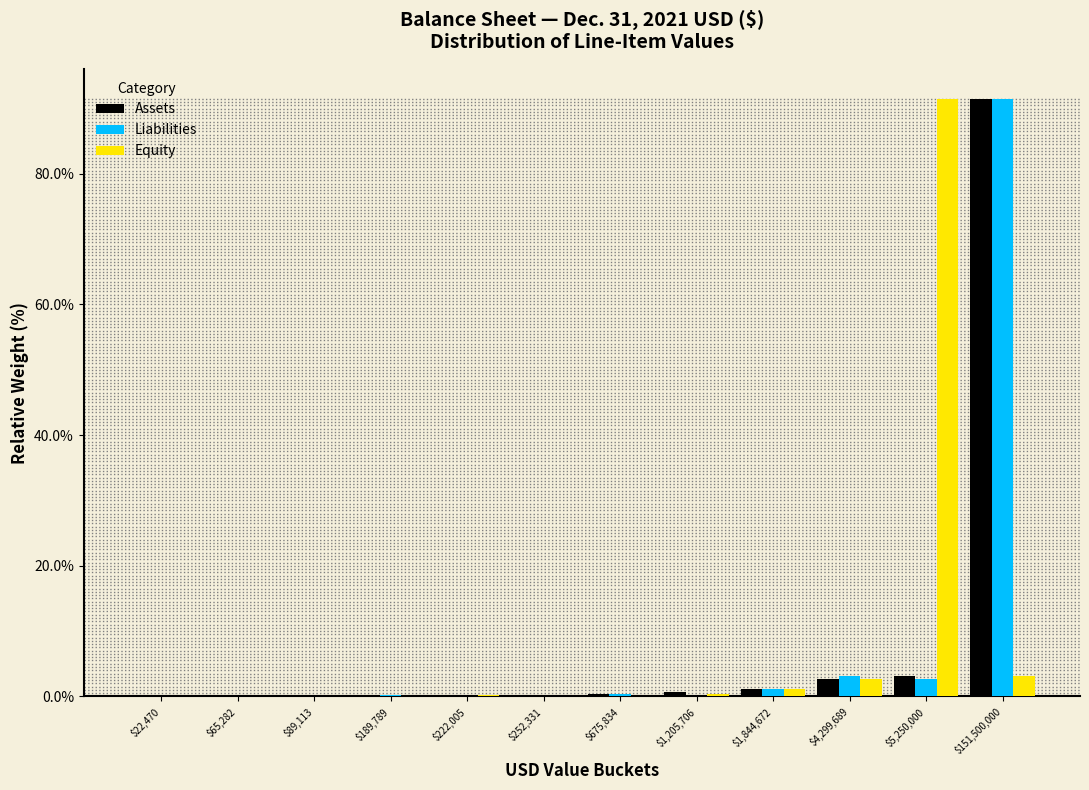

At which category is the sum across all series the highest?

$151,500,000